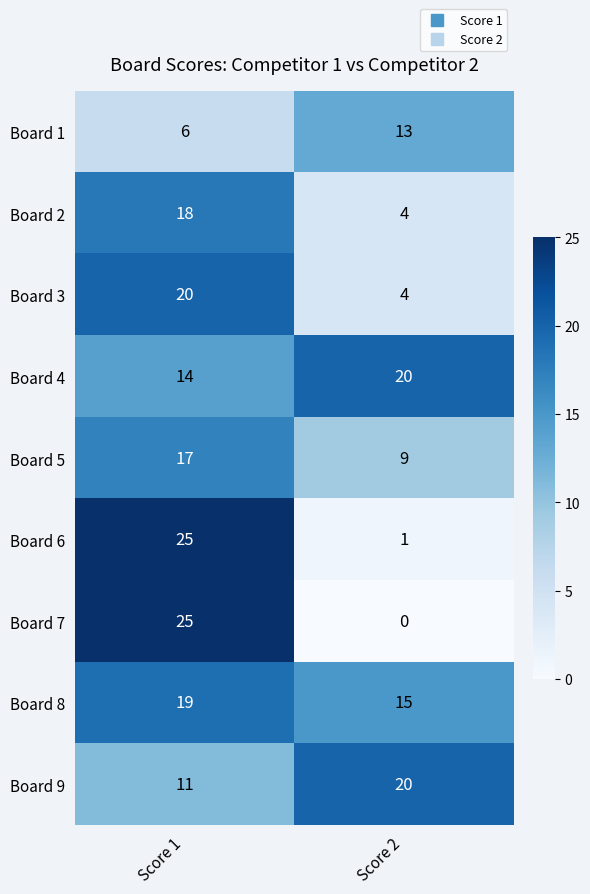

What is the approximate value of Board 4 at Score 1?

14